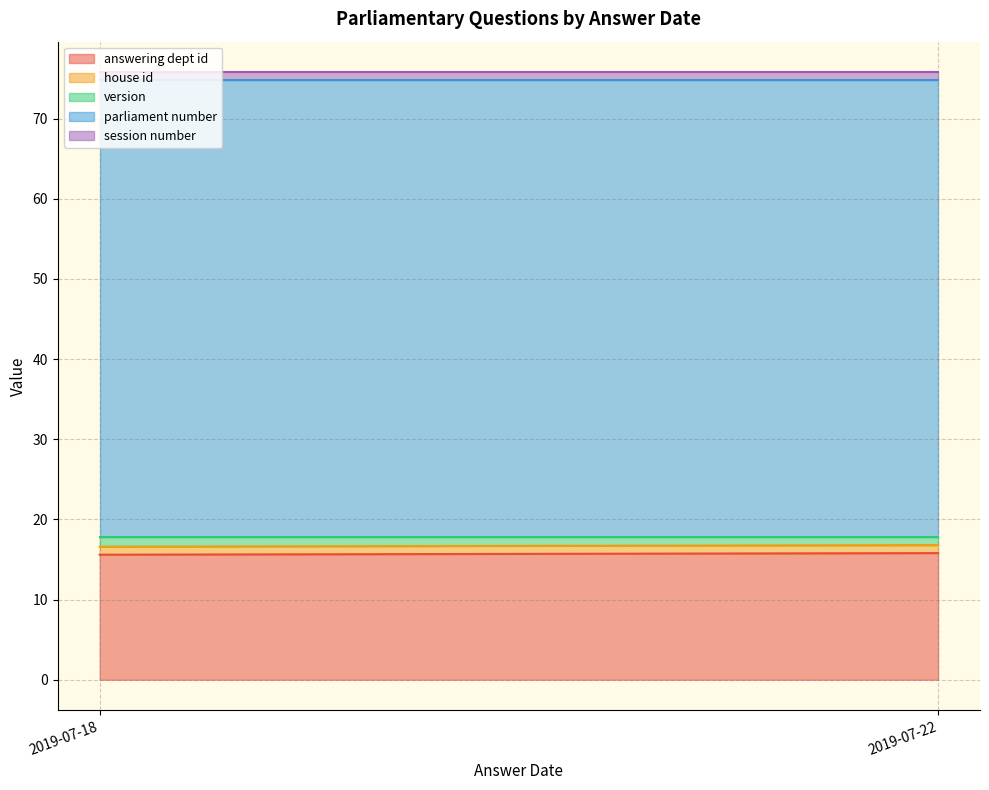

Rank the series by their maximum value, from lowest to highest.

house id, session number, version, answering dept id, parliament number